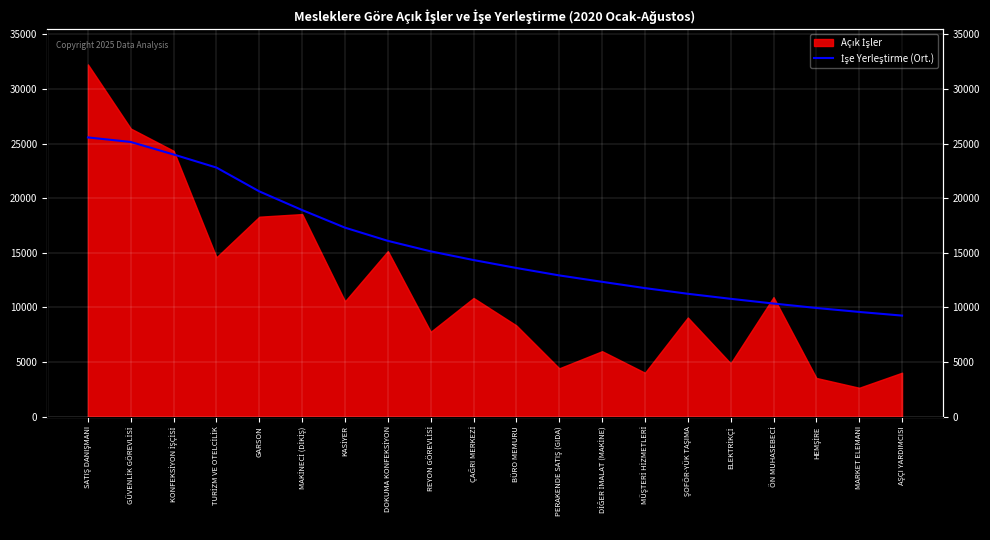

How many lines are shown in the chart?

1